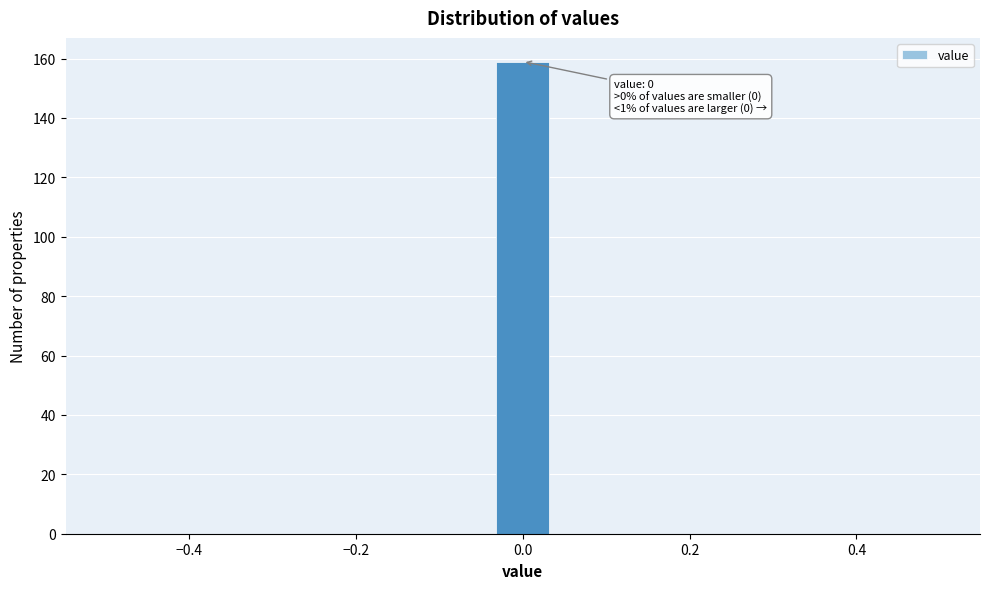

Read against the x-axis, roughly where is the centre of the tallest bar?

0.00